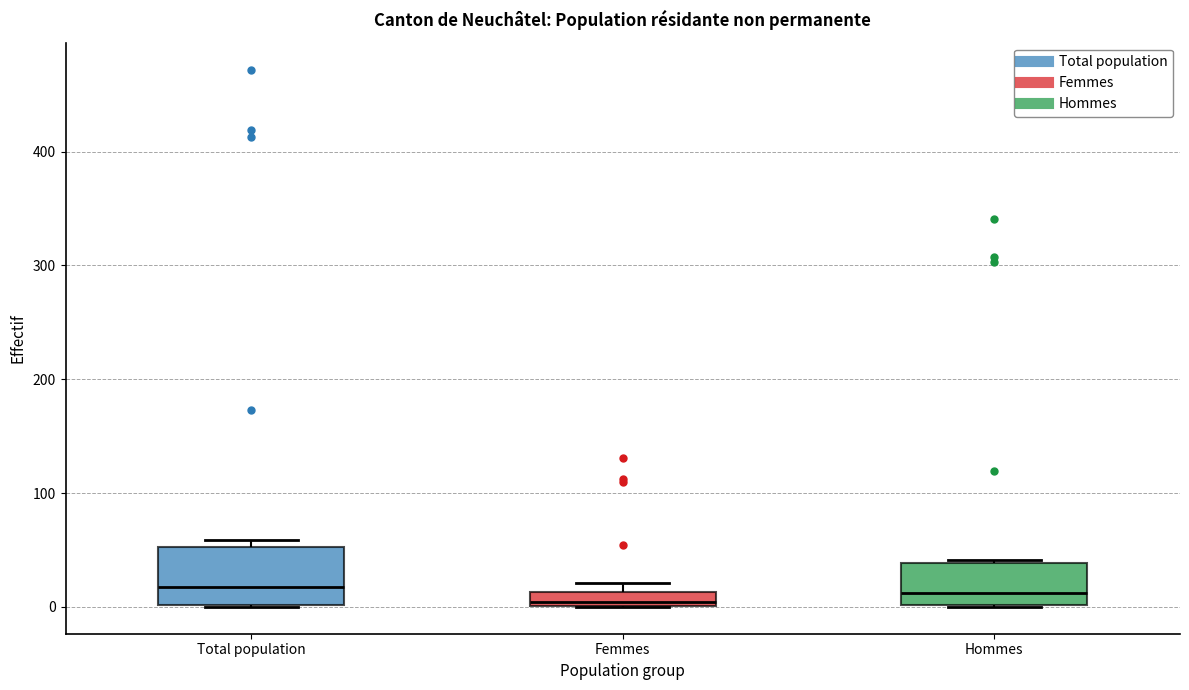

Where is the lower edge of the box for Total population on the y-axis? The values are not printed on the chart, so give them approximately, as read against the axis.

0